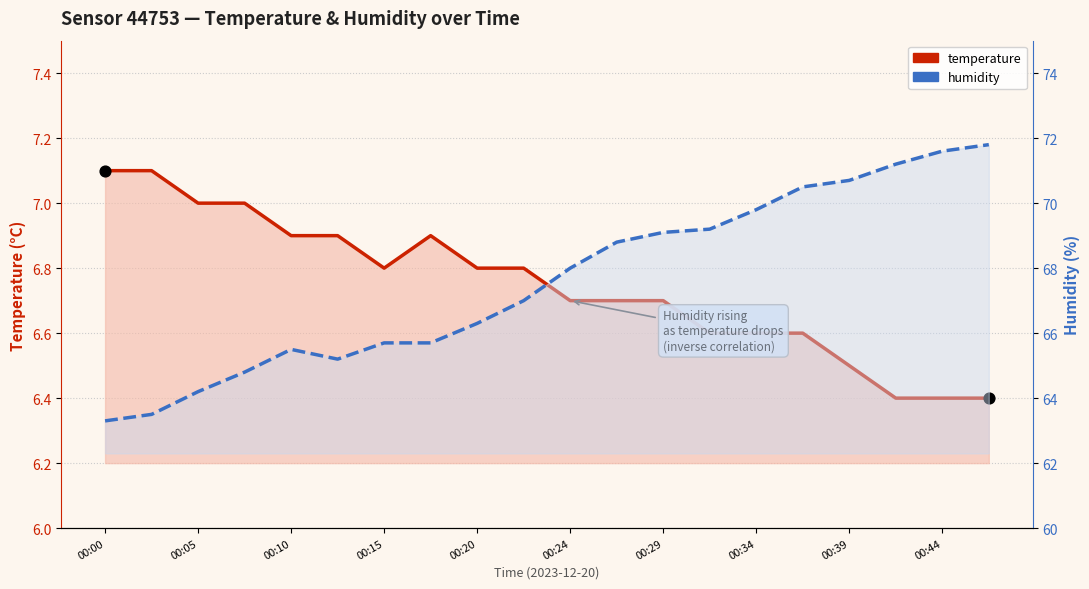

Which series reaches the maximum Y coordinate?

humidity